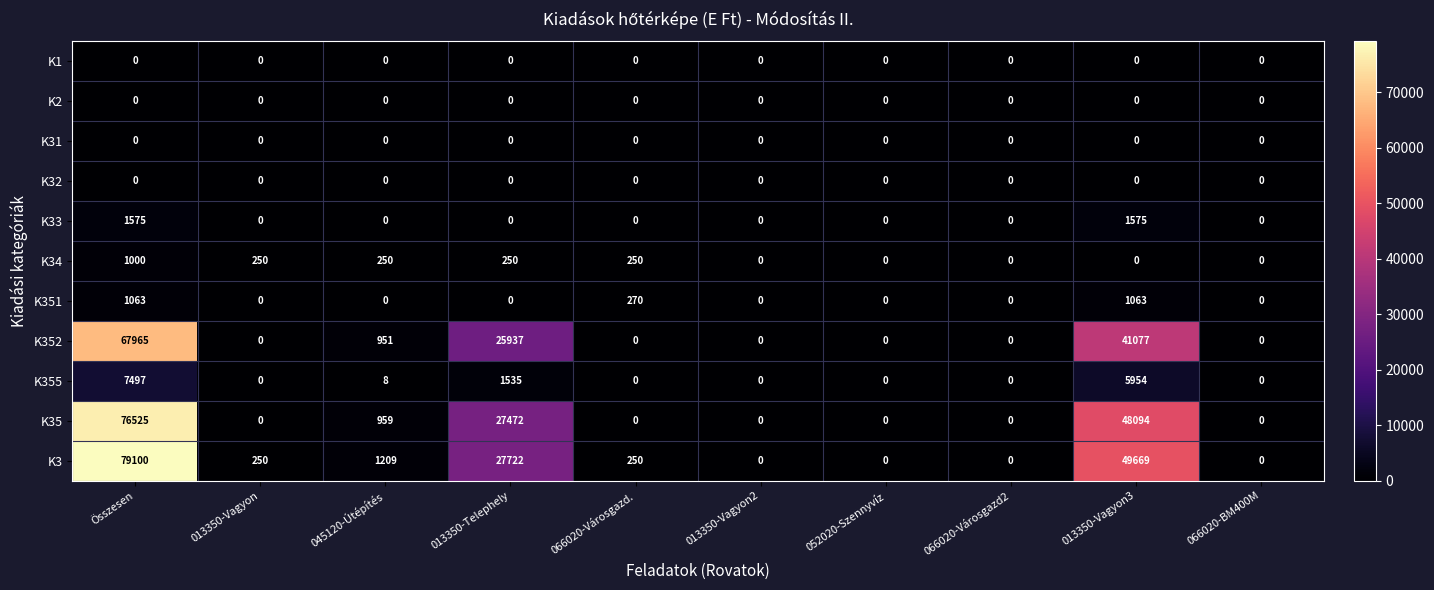

Is it true that K35 equals 0 at 013350-Vagyon2?

True